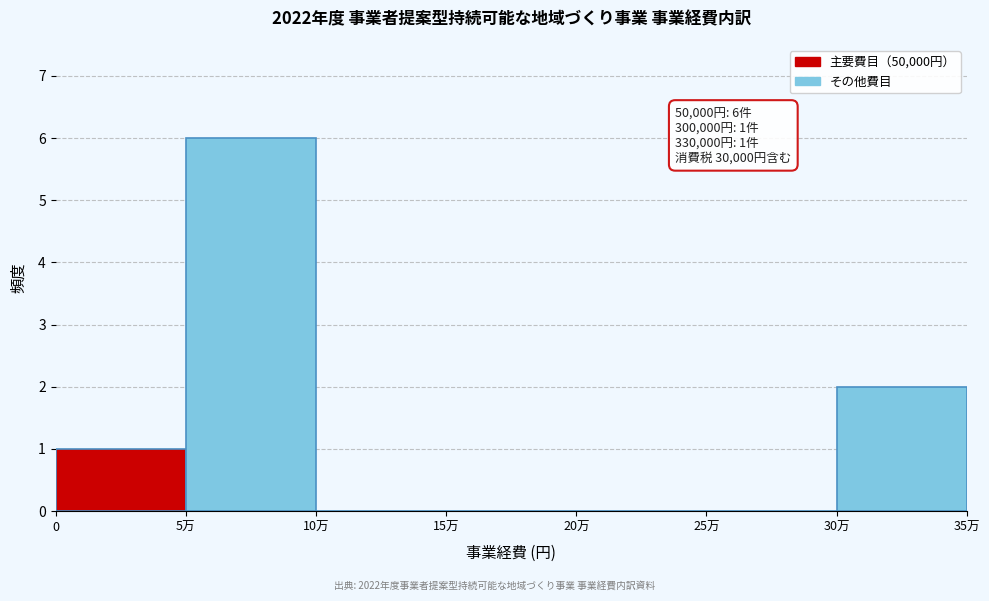

Reading left to right, list all the values displayed in this chart.

0=1	5万=6	10万=0	15万=0	20万=0	25万=0	30万=2